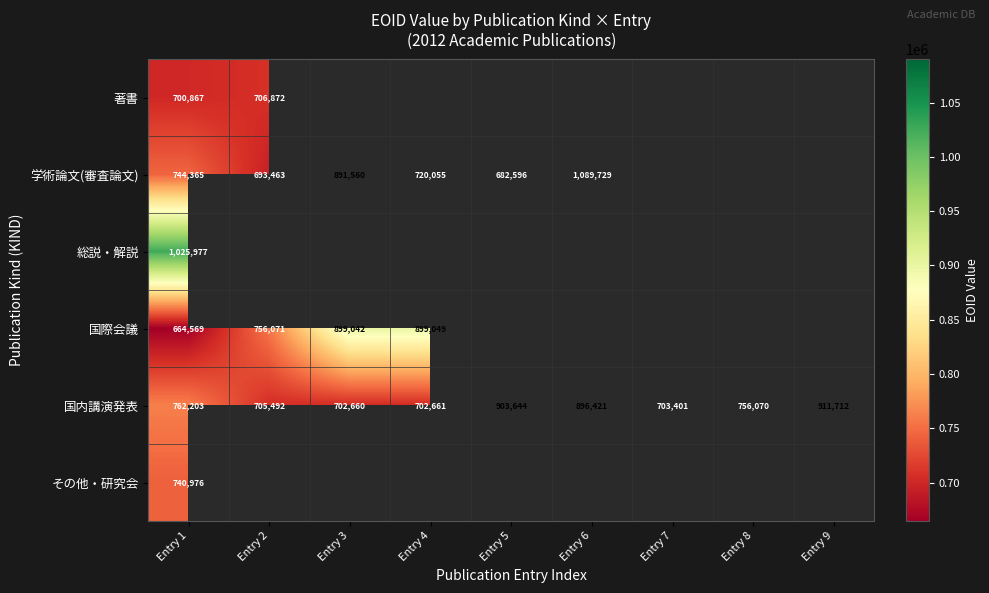

True or false: 学術論文(審査論文) has a value of 1159701 at Entry 1.

False